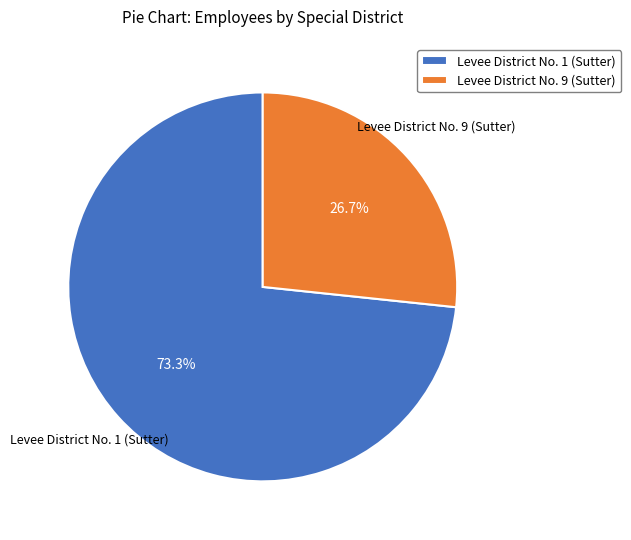

Approximately how many times larger is the value at Levee District No. 9 (Sutter) compared to Levee District No. 1 (Sutter)?

0.4